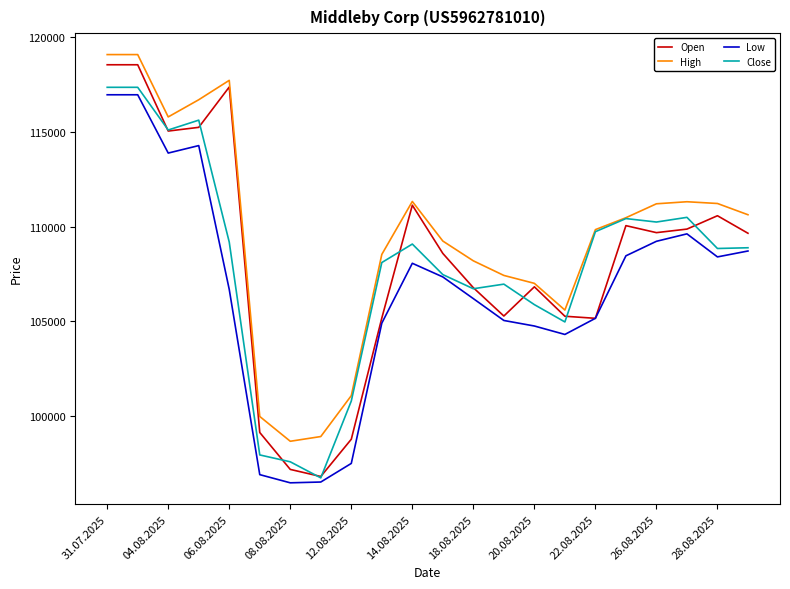

What is the difference between the second highest and minimum values in the Open series?

21690